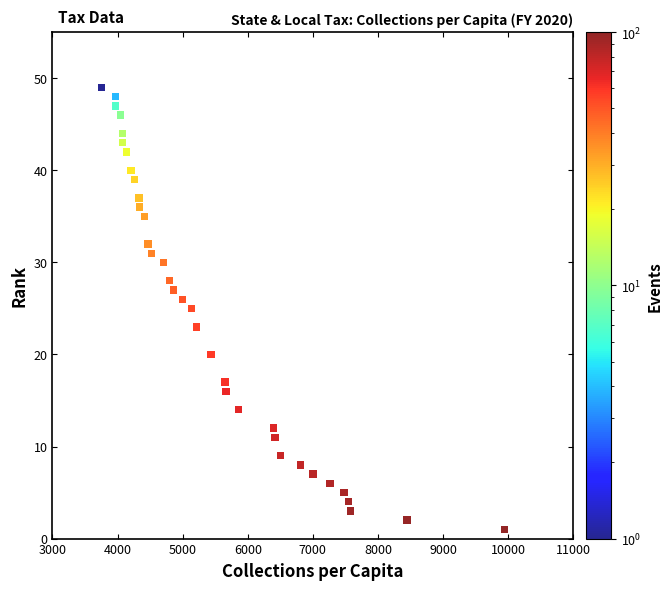

What is the range of Y values (max minus min)?

48